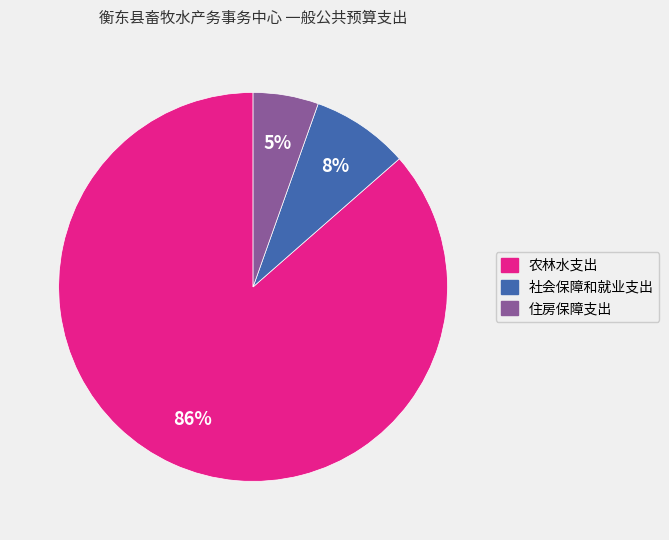

Combined, do 住房保障支出 and 农林水支出 account for over 50%?

Yes